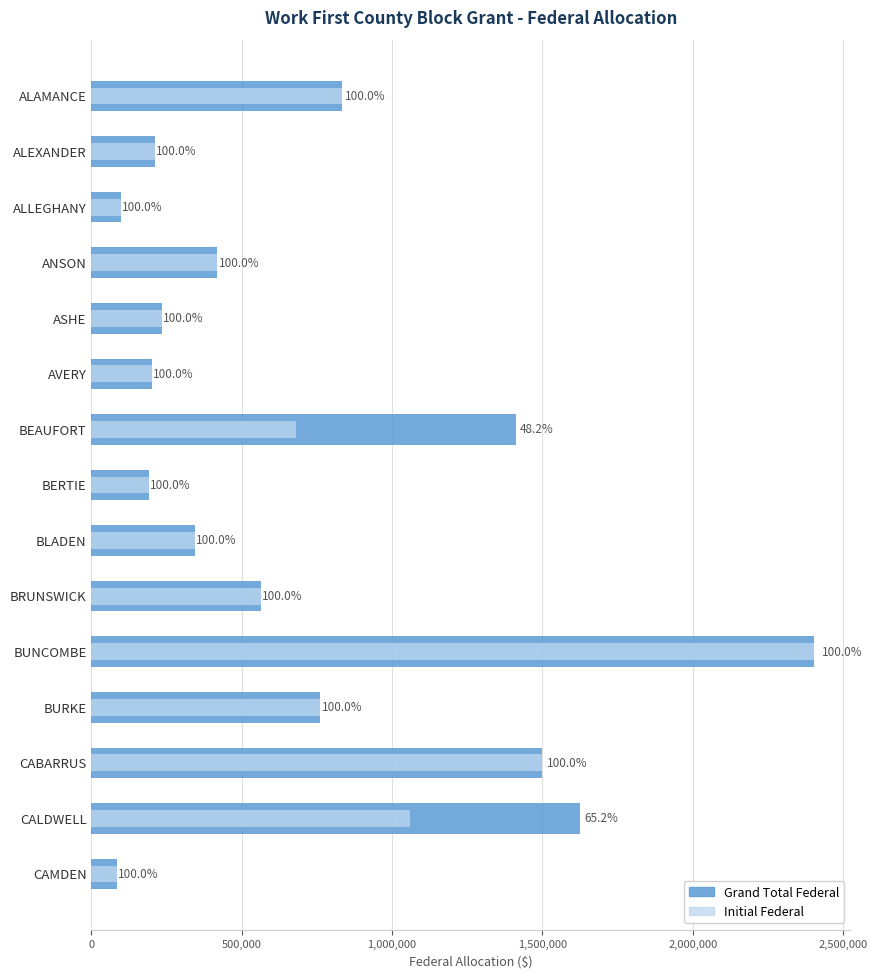

What position from the right is BRUNSWICK?

6